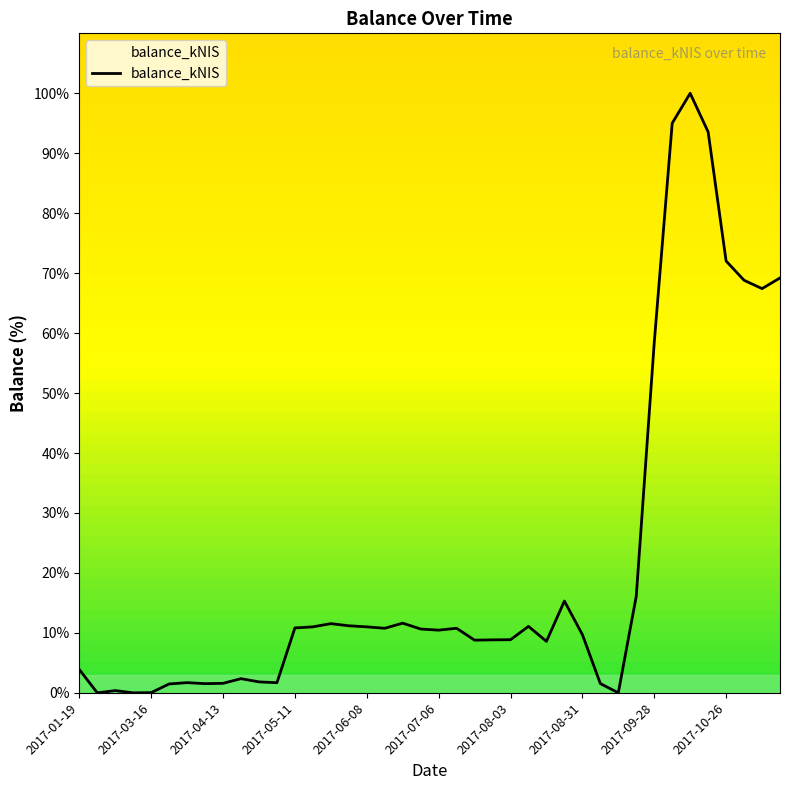

What is the maximum value shown in the chart?

100.0